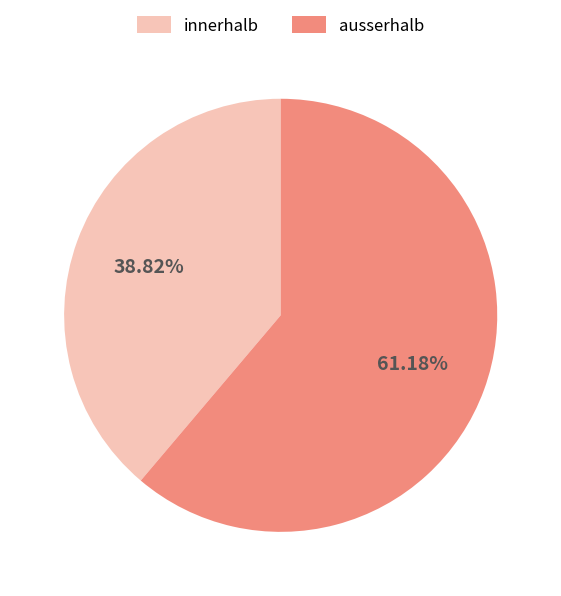

Is the sum of innerhalb and ausserhalb greater than half?

Yes